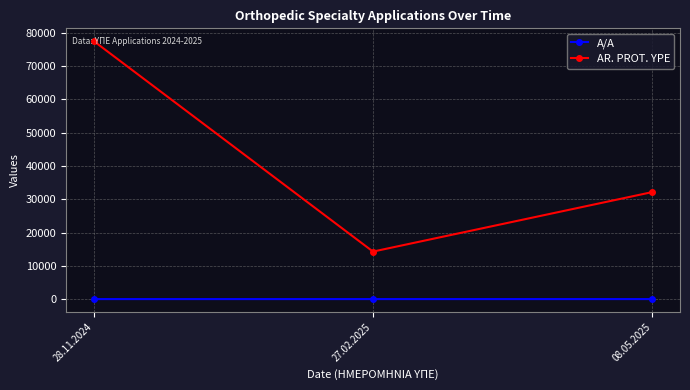

The value of A/A at 28.11.2024 is 1. True or false?

True